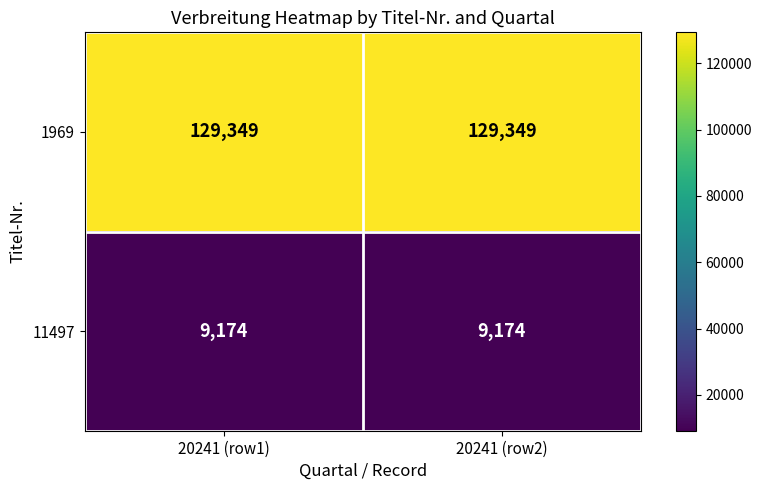

What is the sum of the 1969 values at 20241 (row1) and 20241 (row2)?

258698